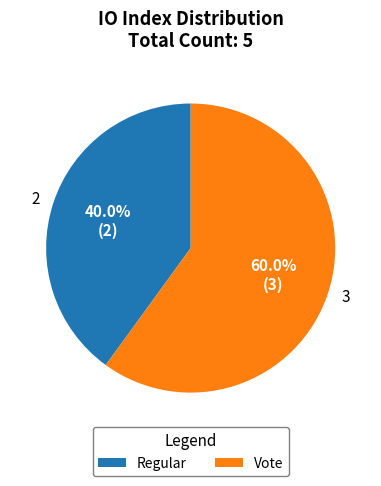

Is 2 the majority of the pie?

No